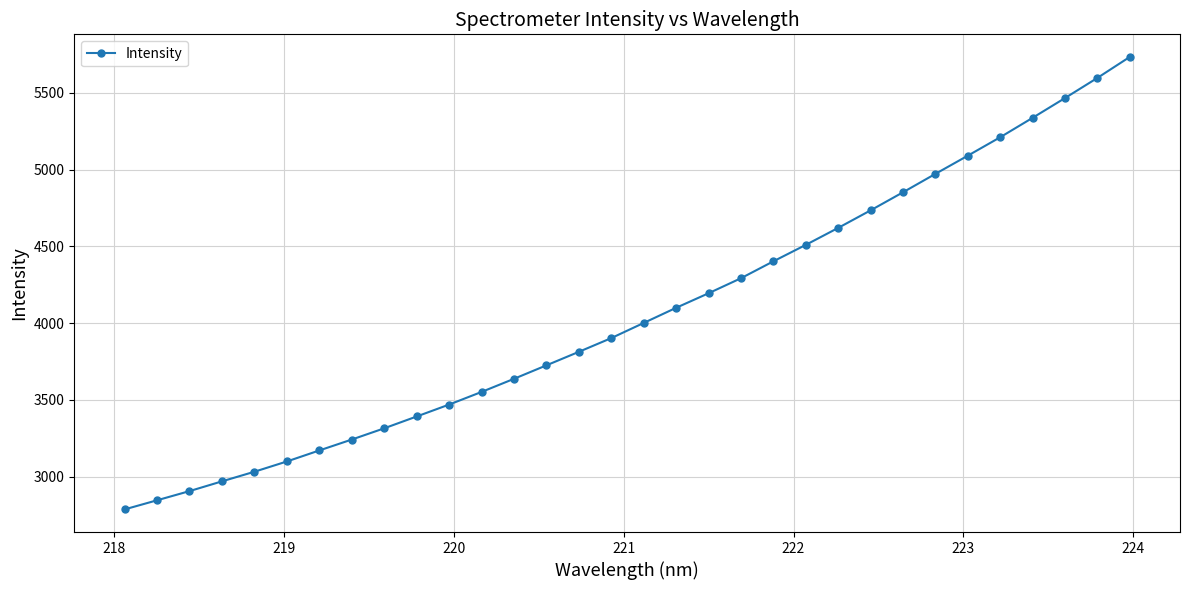

True or false: the data has more than 2 interior local peaks.

False